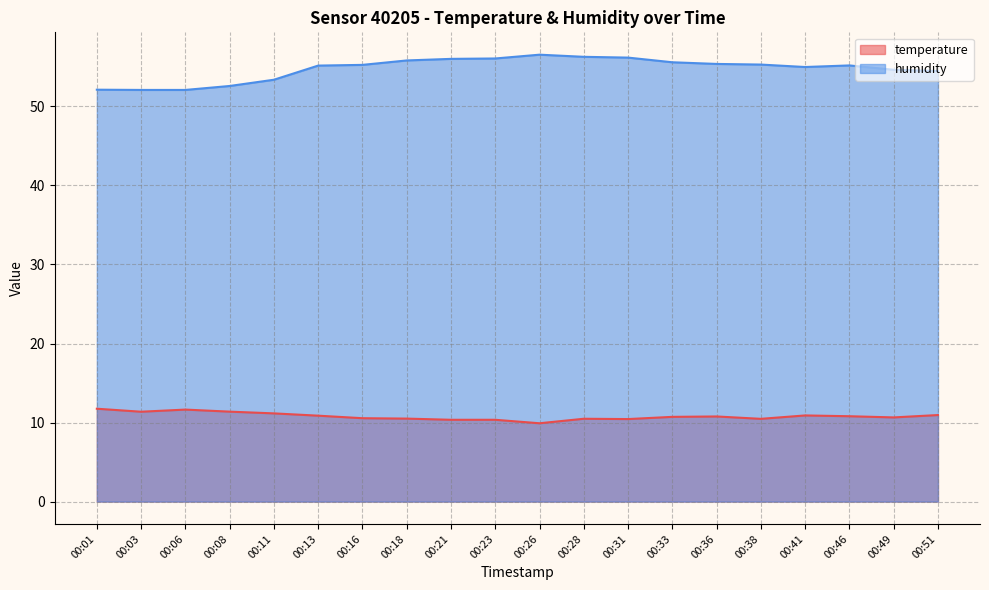

What is the difference between the highest and lowest values at 00:33?

44.9